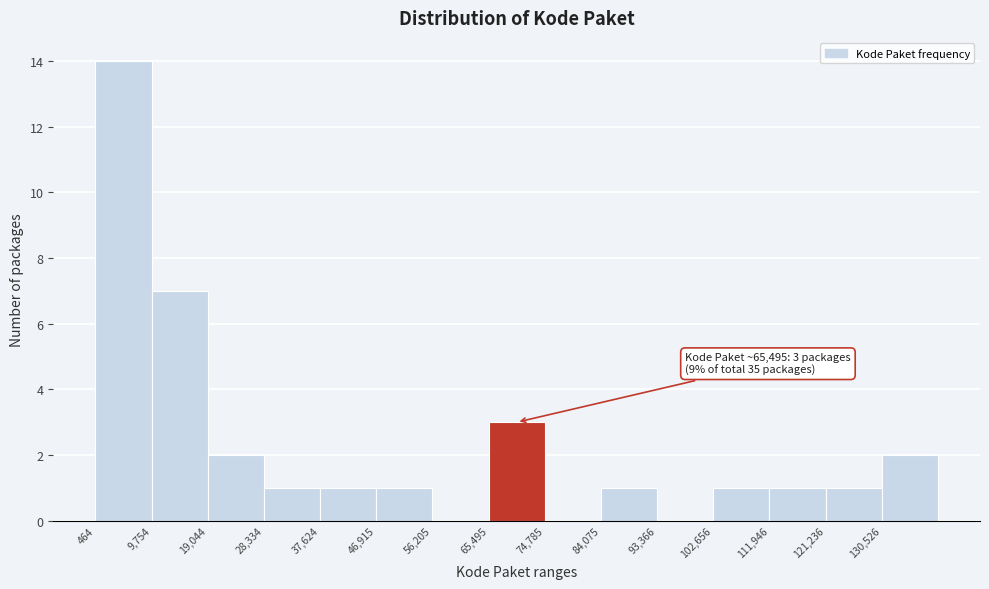

Over which range of the x-axis is the bar tallest?

0 to 10000